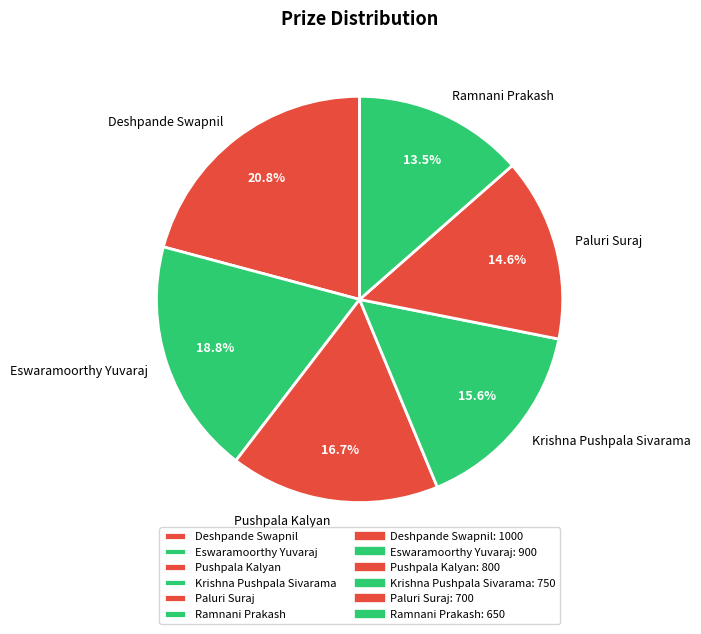

Which has a higher value, Pushpala Kalyan or Paluri Suraj?

Pushpala Kalyan